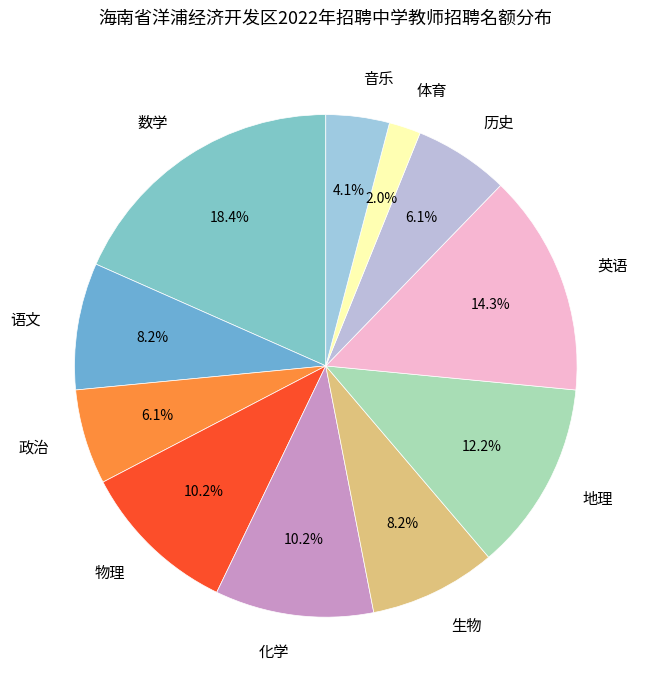

The 语文 slice represents 1% of the pie. True or false?

False